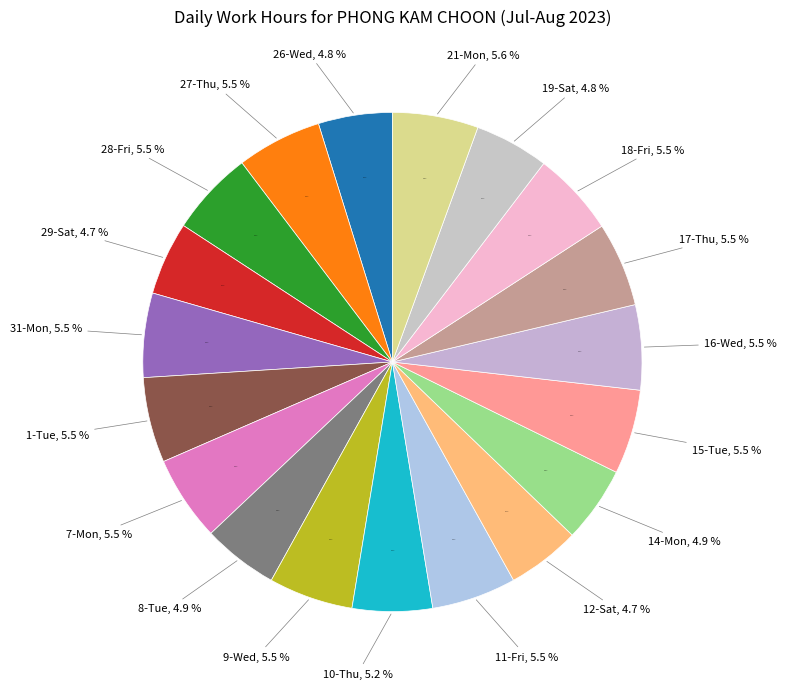

Is there a majority slice in this chart?

No